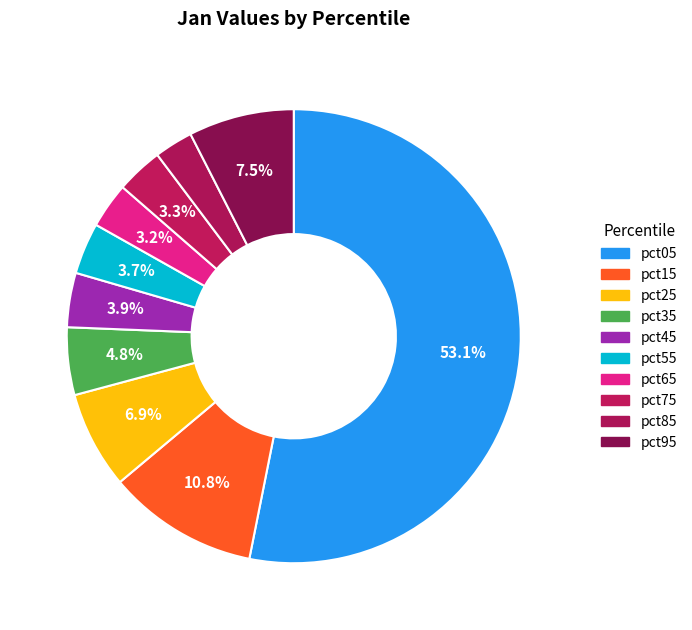

How many segments does this pie chart have?

10